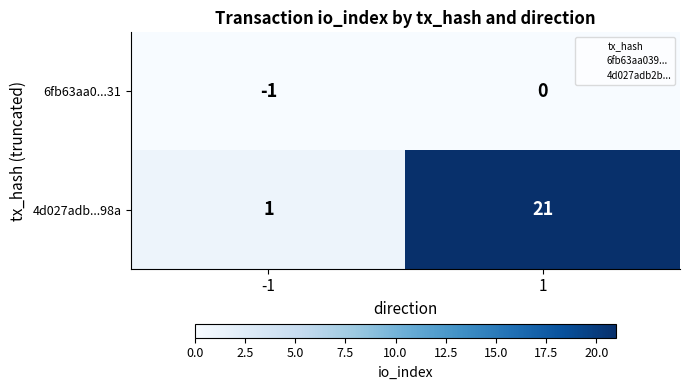

How many data points does each series have?

2